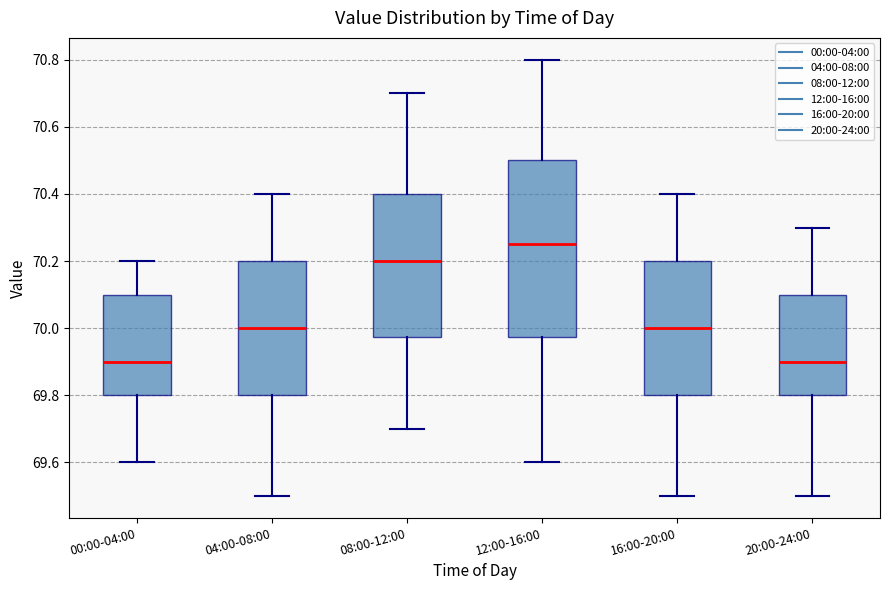

Which box has the highest median line?

12:00-16:00